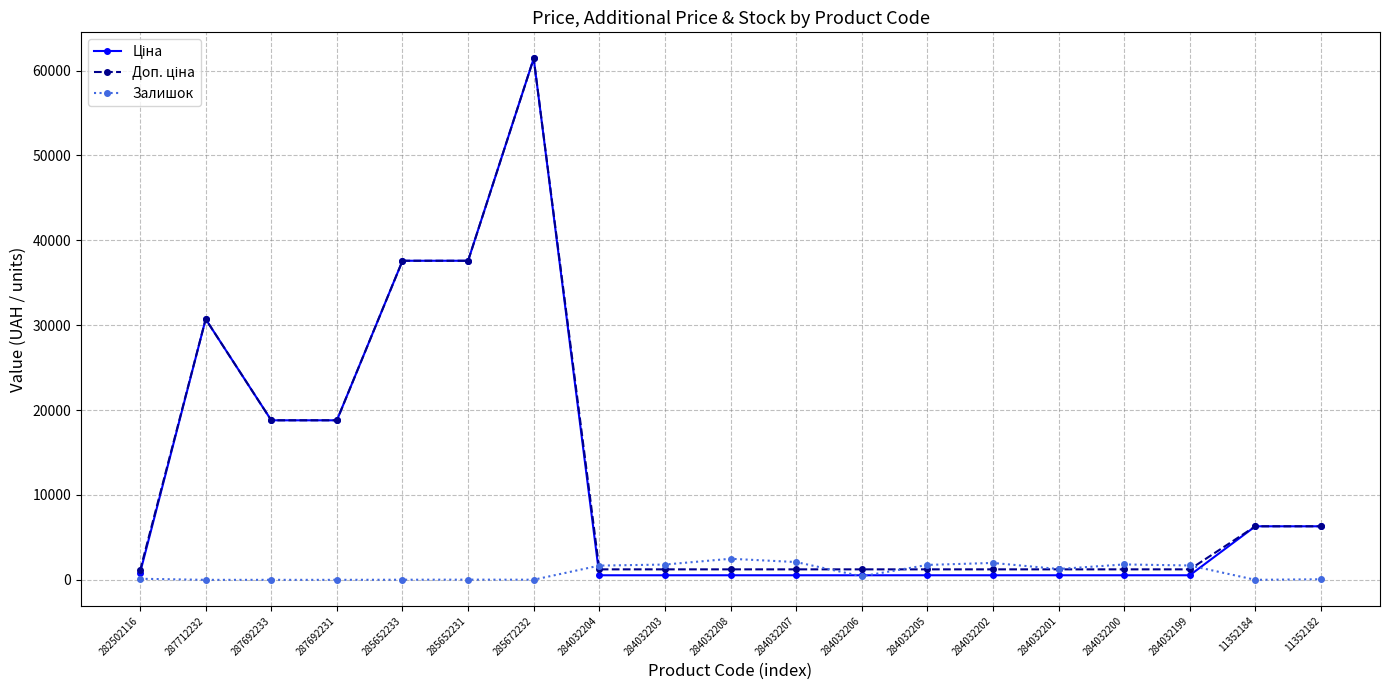

True or false: Залишок has a value of 0.0 at 287712232.

True